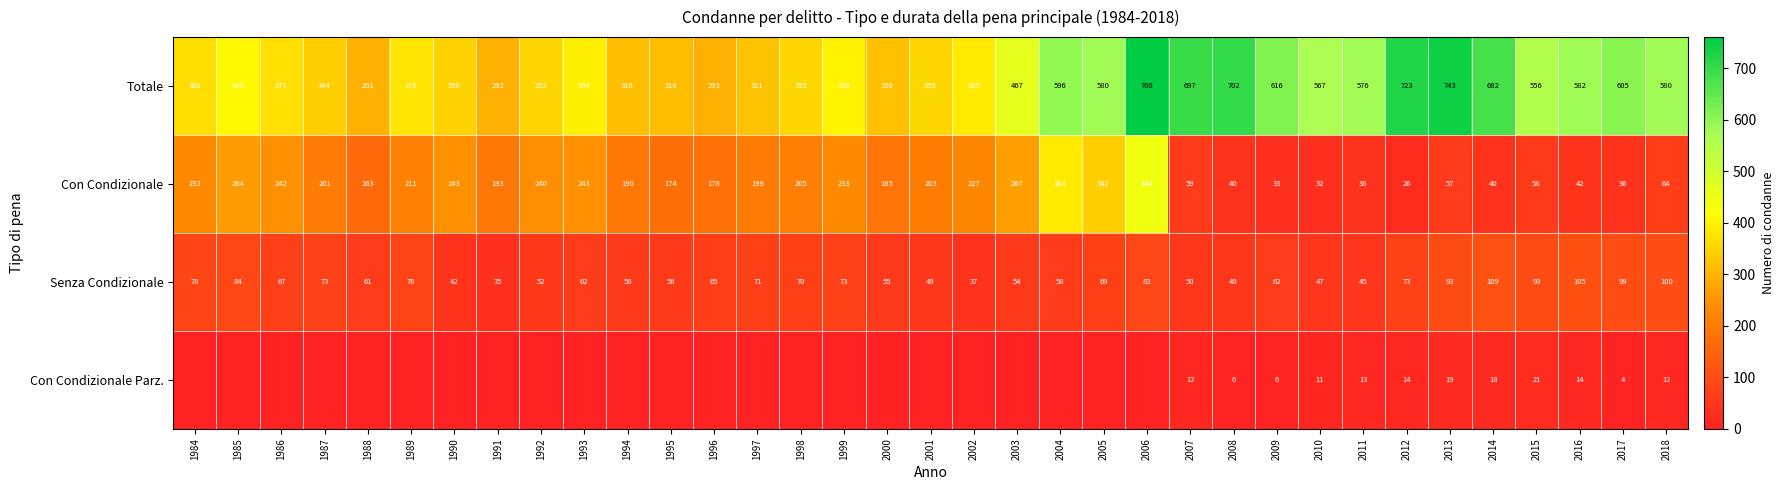

Which label corresponds to the largest value in the chart?

2006